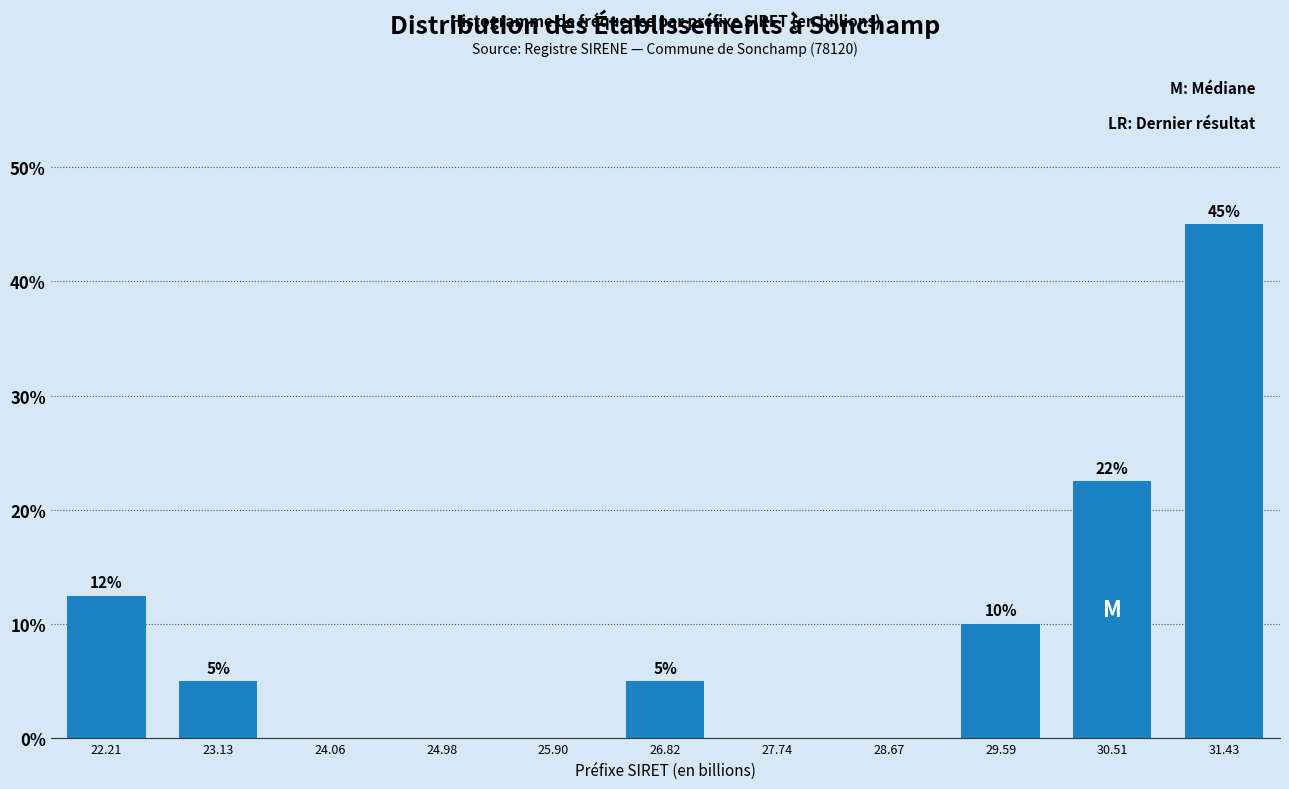

Between 22.21 and 27.74, which is larger?

22.21